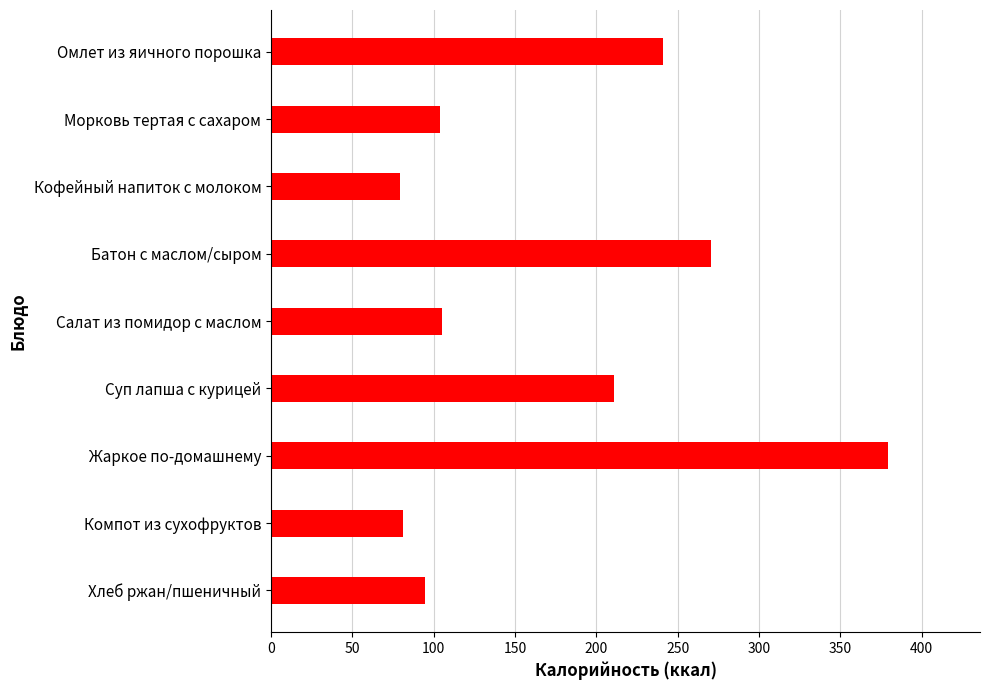

What is the difference between the maximum and minimum values?

300.0